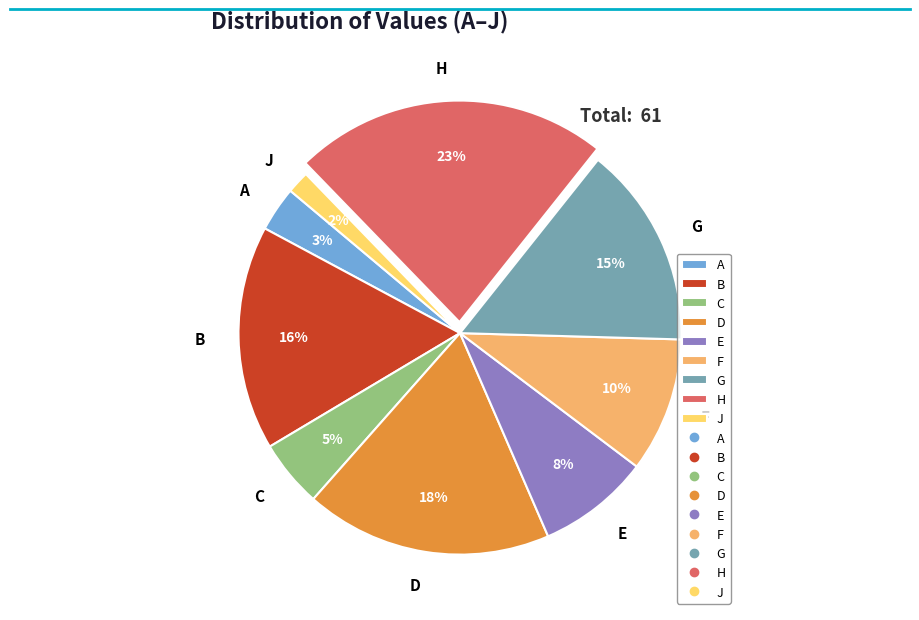

True or false: H accounts for 23% of the total.

True